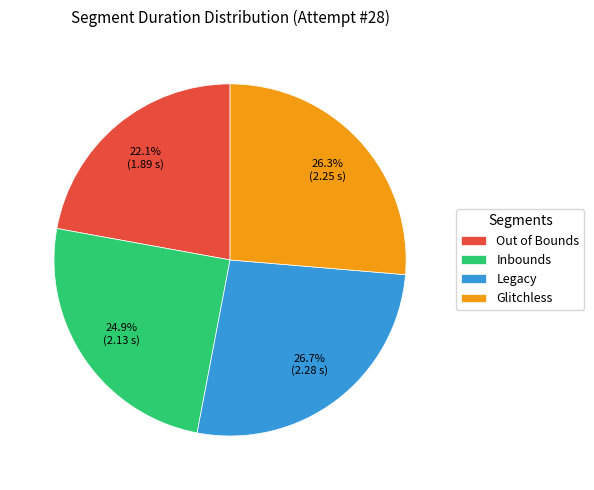

What is the ratio of the value at Inbounds to the value at Out of Bounds?

1.1